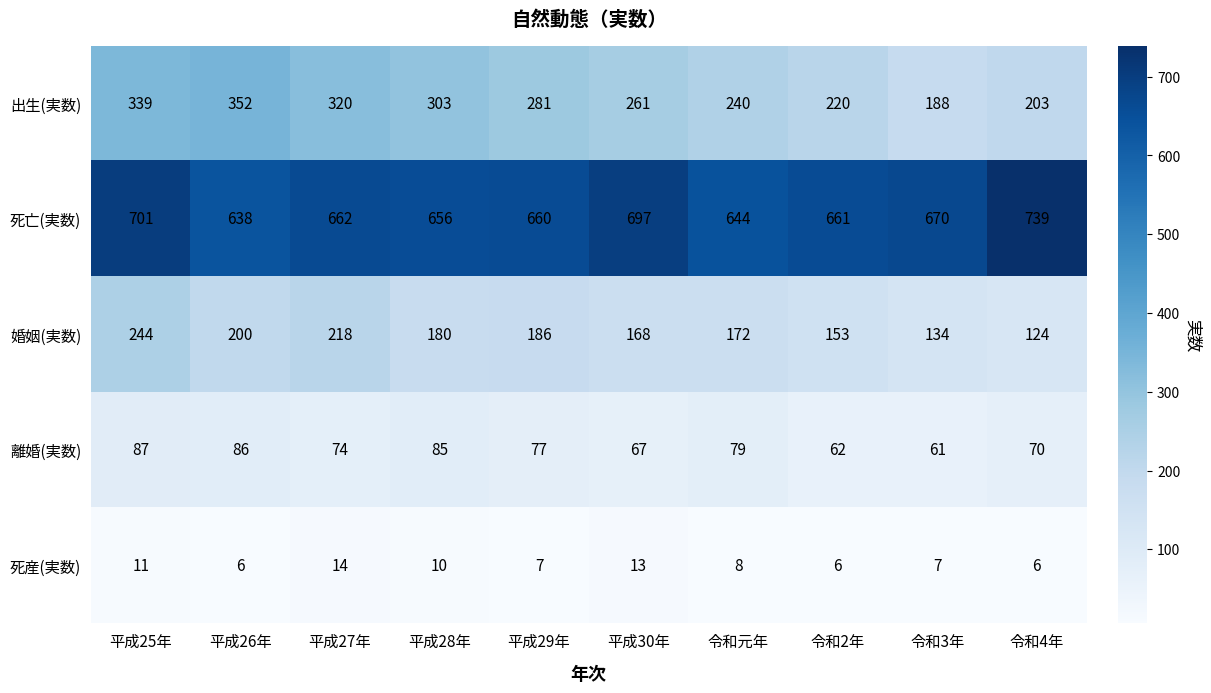

At which label does 死亡(実数) reach its minimum?

平成26年